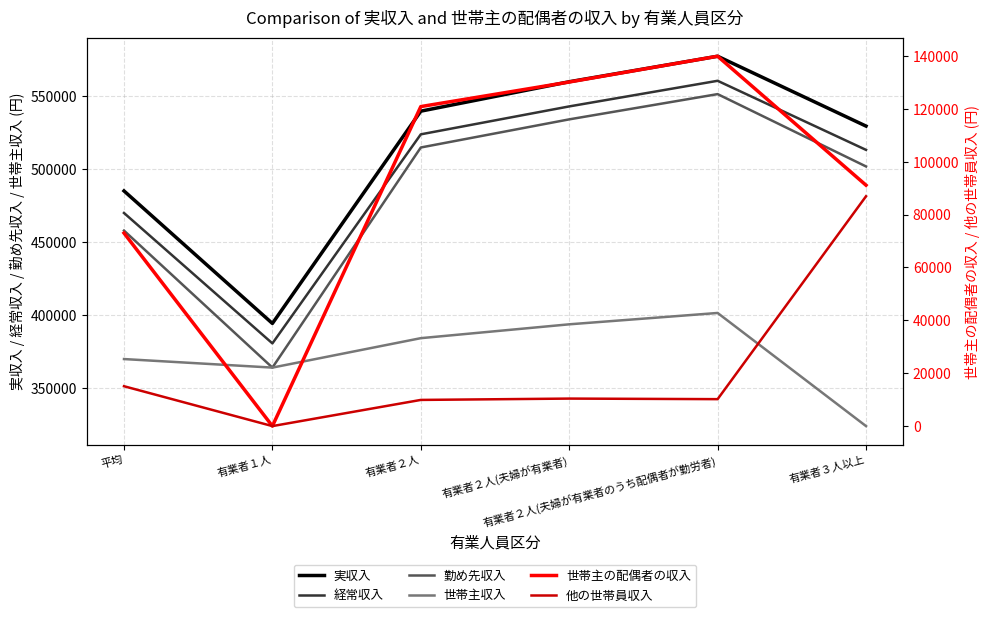

How many data points in 経常収入 are above 523714?

2